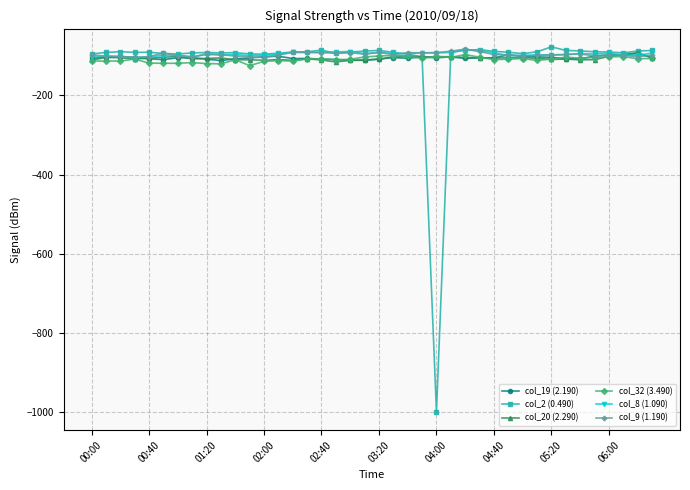

True or false: col_2 (0.490) has more than 2 points higher than both neighbors.

True